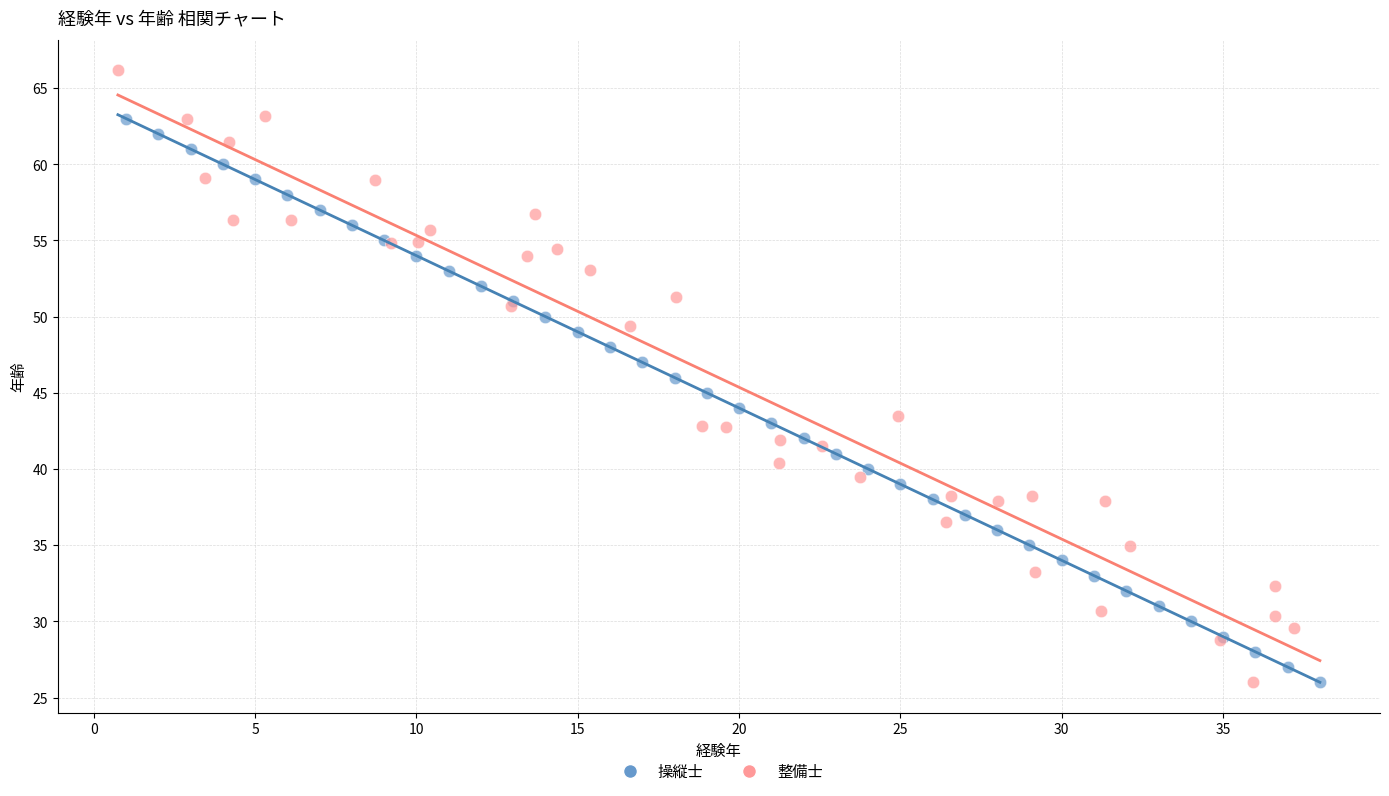

Which series contains the highest Y value?

整備士